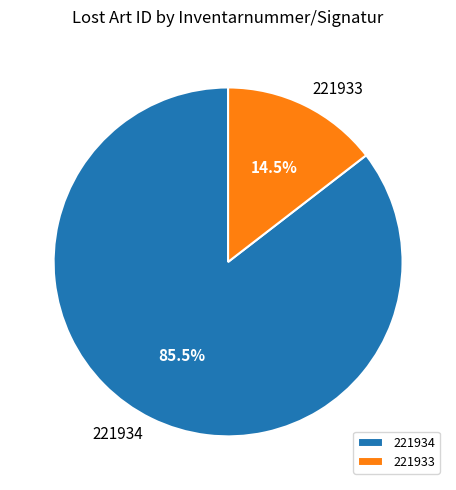

What is the ratio of the value at 221934 to the value at 221933?

5.9